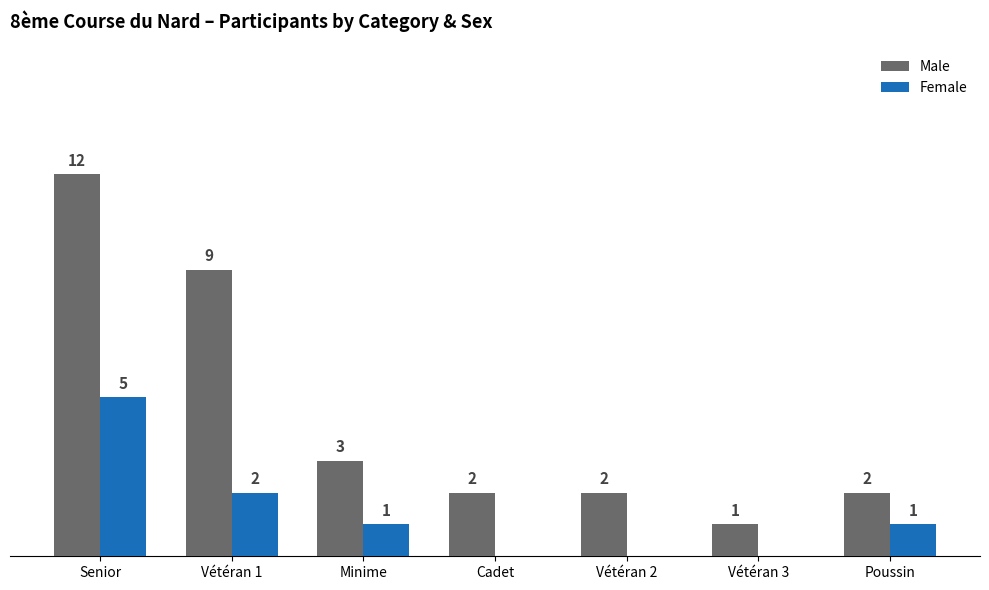

Which series changed the most between Senior and Cadet?

Male